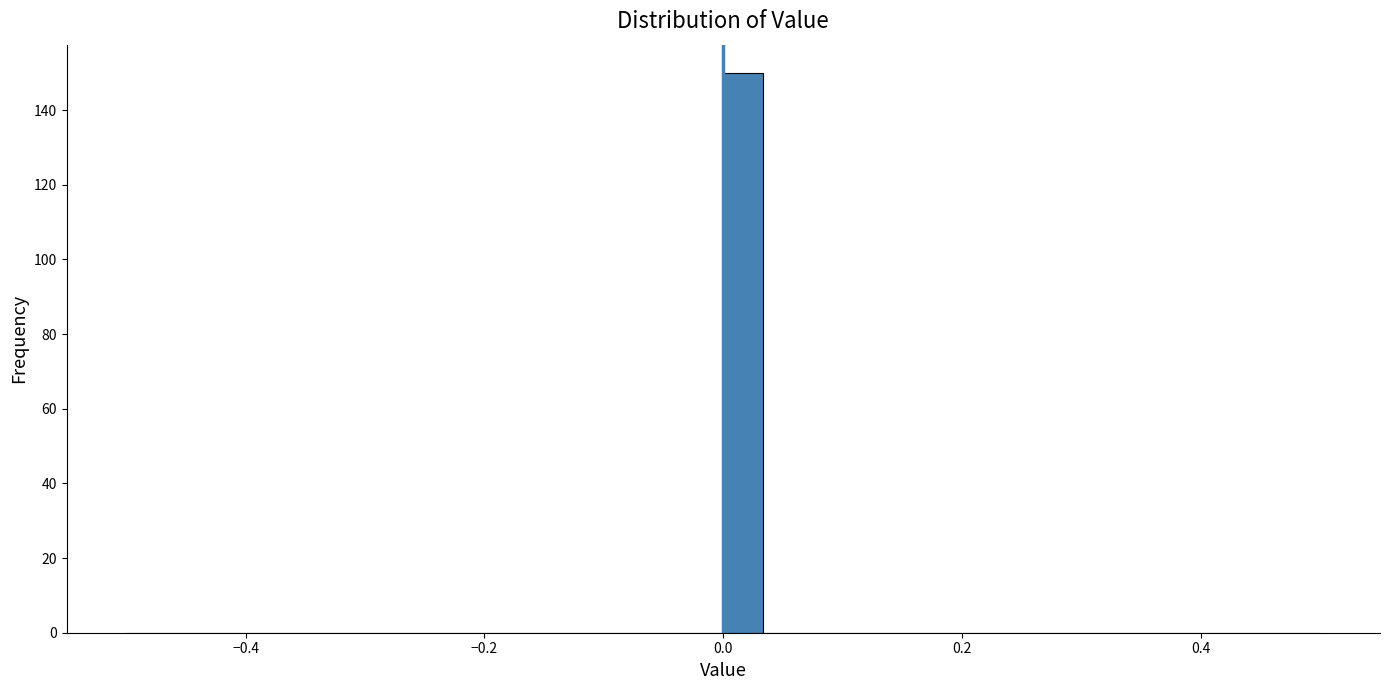

Around what value on the x-axis is the tallest bar? Give the approximate position of its centre, as read against the axis.

0.02